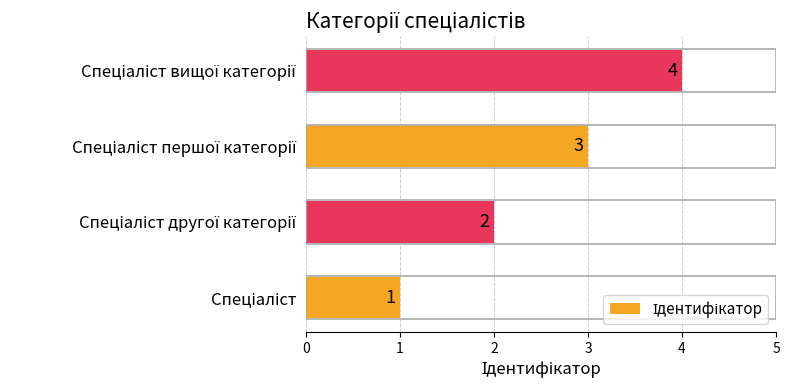

What is the maximum value shown in the chart?

4